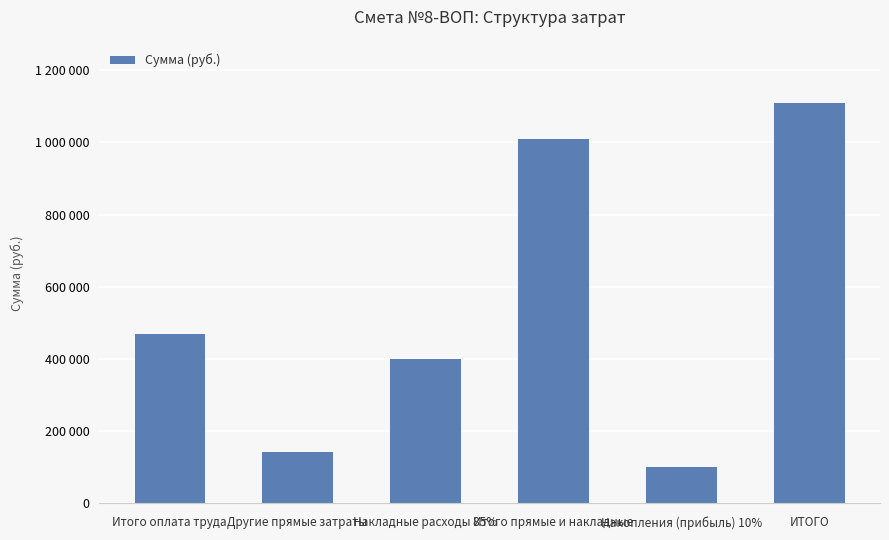

What is the average value?

538408.1